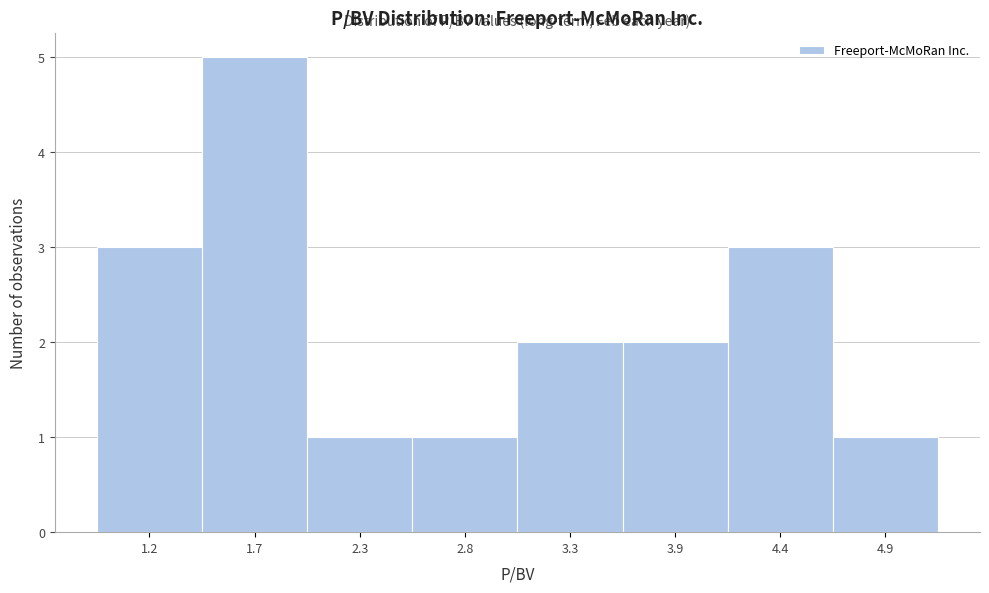

Reading left to right, list all the values displayed in this chart.

1.2=3	1.7=5	2.3=1	2.8=1	3.3=2	3.9=2	4.4=3	4.9=1